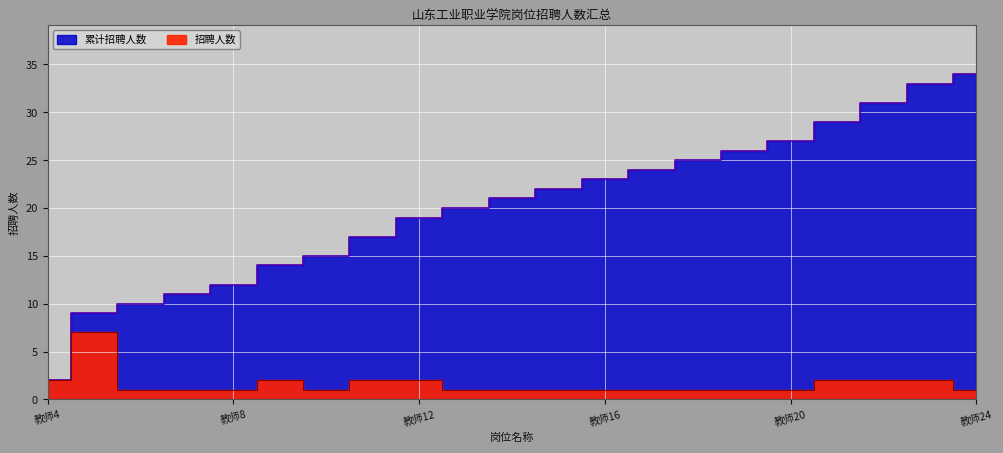

Is the value of 招聘人数 at 教师22 greater than the value of 累计招聘人数 at 教师9?

No